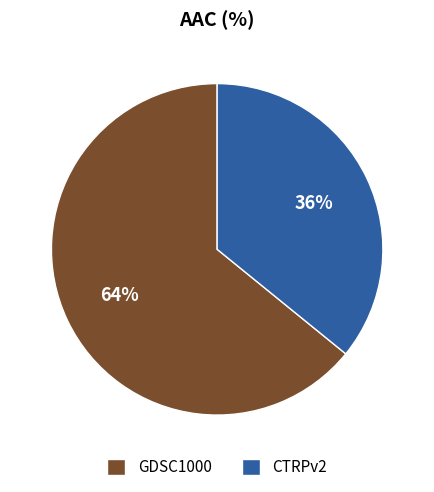

Rank the categories by value from highest to lowest.

GDSC1000, CTRPv2